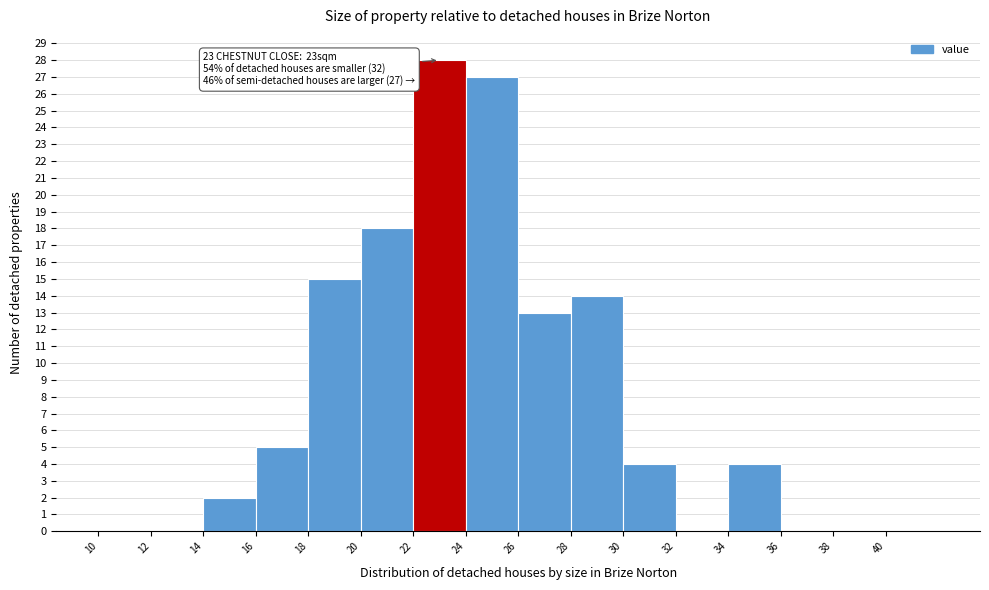

Over which range of the x-axis is the bar tallest?

22 to 24